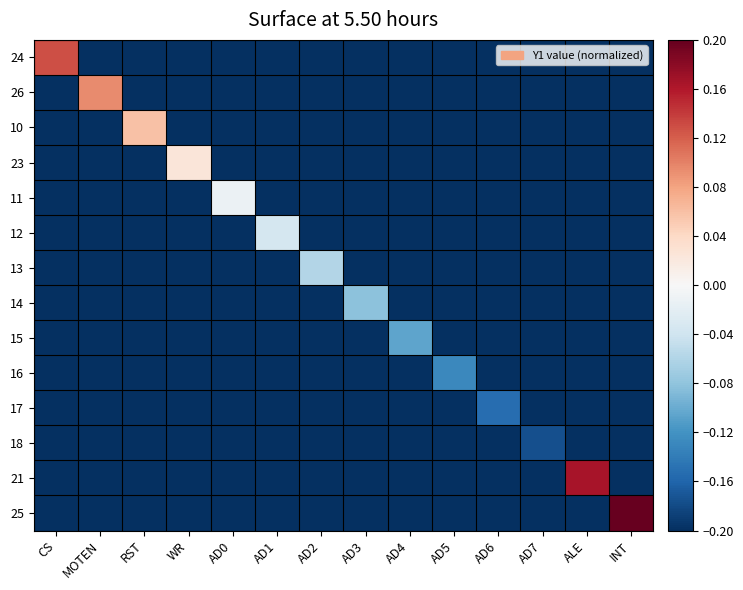

Reading left to right, transcribe all the data shown in this chart.

24: CS=0.1	MOTEN=-0.2	RST=-0.2	WR=-0.2	AD0=-0.2	AD1=-0.2	AD2=-0.2	AD3=-0.2	AD4=-0.2	AD5=-0.2	AD6=-0.2	AD7=-0.2	ALE=-0.2	INT=-0.2
26: CS=-0.2	MOTEN=0.1	RST=-0.2	WR=-0.2	AD0=-0.2	AD1=-0.2	AD2=-0.2	AD3=-0.2	AD4=-0.2	AD5=-0.2	AD6=-0.2	AD7=-0.2	ALE=-0.2	INT=-0.2
10: CS=-0.2	MOTEN=-0.2	RST=0.1	WR=-0.2	AD0=-0.2	AD1=-0.2	AD2=-0.2	AD3=-0.2	AD4=-0.2	AD5=-0.2	AD6=-0.2	AD7=-0.2	ALE=-0.2	INT=-0.2
23: CS=-0.2	MOTEN=-0.2	RST=-0.2	WR=0.0	AD0=-0.2	AD1=-0.2	AD2=-0.2	AD3=-0.2	AD4=-0.2	AD5=-0.2	AD6=-0.2	AD7=-0.2	ALE=-0.2	INT=-0.2
11: CS=-0.2	MOTEN=-0.2	RST=-0.2	WR=-0.2	AD0=-0.0	AD1=-0.2	AD2=-0.2	AD3=-0.2	AD4=-0.2	AD5=-0.2	AD6=-0.2	AD7=-0.2	ALE=-0.2	INT=-0.2
12: CS=-0.2	MOTEN=-0.2	RST=-0.2	WR=-0.2	AD0=-0.2	AD1=-0.0	AD2=-0.2	AD3=-0.2	AD4=-0.2	AD5=-0.2	AD6=-0.2	AD7=-0.2	ALE=-0.2	INT=-0.2
13: CS=-0.2	MOTEN=-0.2	RST=-0.2	WR=-0.2	AD0=-0.2	AD1=-0.2	AD2=-0.1	AD3=-0.2	AD4=-0.2	AD5=-0.2	AD6=-0.2	AD7=-0.2	ALE=-0.2	INT=-0.2
14: CS=-0.2	MOTEN=-0.2	RST=-0.2	WR=-0.2	AD0=-0.2	AD1=-0.2	AD2=-0.2	AD3=-0.1	AD4=-0.2	AD5=-0.2	AD6=-0.2	AD7=-0.2	ALE=-0.2	INT=-0.2
15: CS=-0.2	MOTEN=-0.2	RST=-0.2	WR=-0.2	AD0=-0.2	AD1=-0.2	AD2=-0.2	AD3=-0.2	AD4=-0.1	AD5=-0.2	AD6=-0.2	AD7=-0.2	ALE=-0.2	INT=-0.2
16: CS=-0.2	MOTEN=-0.2	RST=-0.2	WR=-0.2	AD0=-0.2	AD1=-0.2	AD2=-0.2	AD3=-0.2	AD4=-0.2	AD5=-0.1	AD6=-0.2	AD7=-0.2	ALE=-0.2	INT=-0.2
17: CS=-0.2	MOTEN=-0.2	RST=-0.2	WR=-0.2	AD0=-0.2	AD1=-0.2	AD2=-0.2	AD3=-0.2	AD4=-0.2	AD5=-0.2	AD6=-0.2	AD7=-0.2	ALE=-0.2	INT=-0.2
18: CS=-0.2	MOTEN=-0.2	RST=-0.2	WR=-0.2	AD0=-0.2	AD1=-0.2	AD2=-0.2	AD3=-0.2	AD4=-0.2	AD5=-0.2	AD6=-0.2	AD7=-0.2	ALE=-0.2	INT=-0.2
21: CS=-0.2	MOTEN=-0.2	RST=-0.2	WR=-0.2	AD0=-0.2	AD1=-0.2	AD2=-0.2	AD3=-0.2	AD4=-0.2	AD5=-0.2	AD6=-0.2	AD7=-0.2	ALE=0.2	INT=-0.2
25: CS=-0.2	MOTEN=-0.2	RST=-0.2	WR=-0.2	AD0=-0.2	AD1=-0.2	AD2=-0.2	AD3=-0.2	AD4=-0.2	AD5=-0.2	AD6=-0.2	AD7=-0.2	ALE=-0.2	INT=0.2